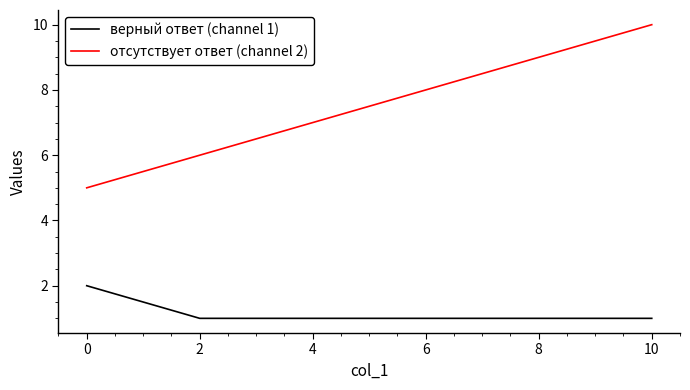

At 6, list the series in order from smallest to largest.

верный ответ (channel 1), отсутствует ответ (channel 2)